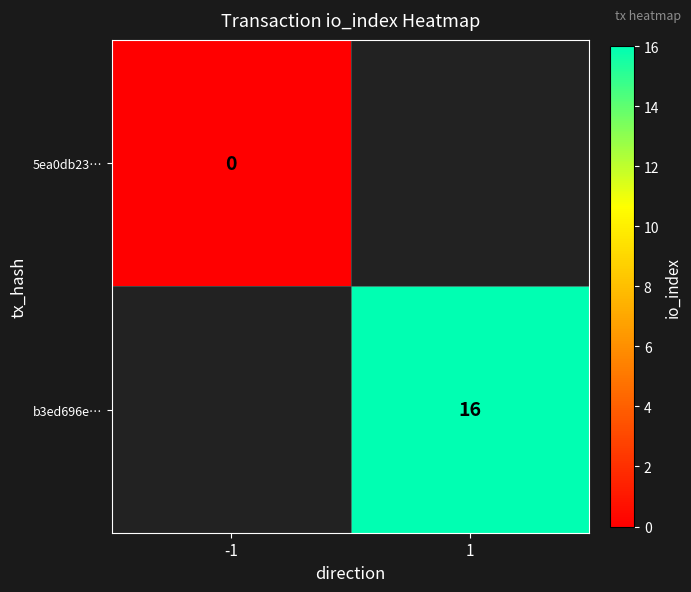

What is the greatest value displayed?

16.0